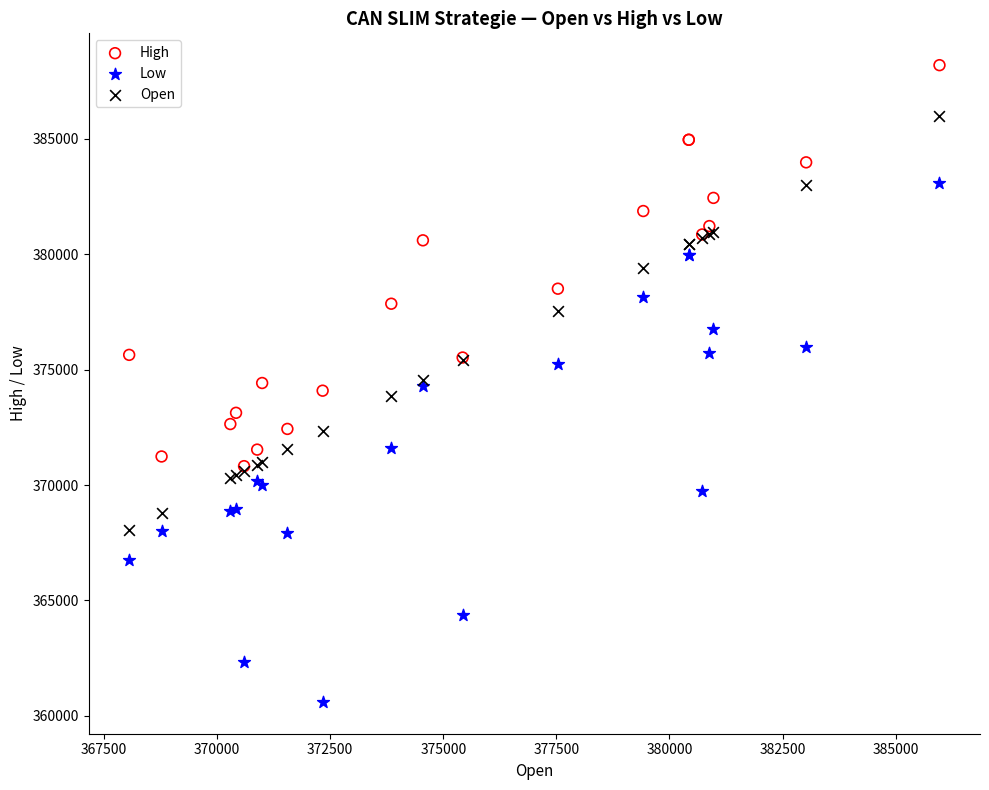

Which series has the widest spread of Y values?

Low